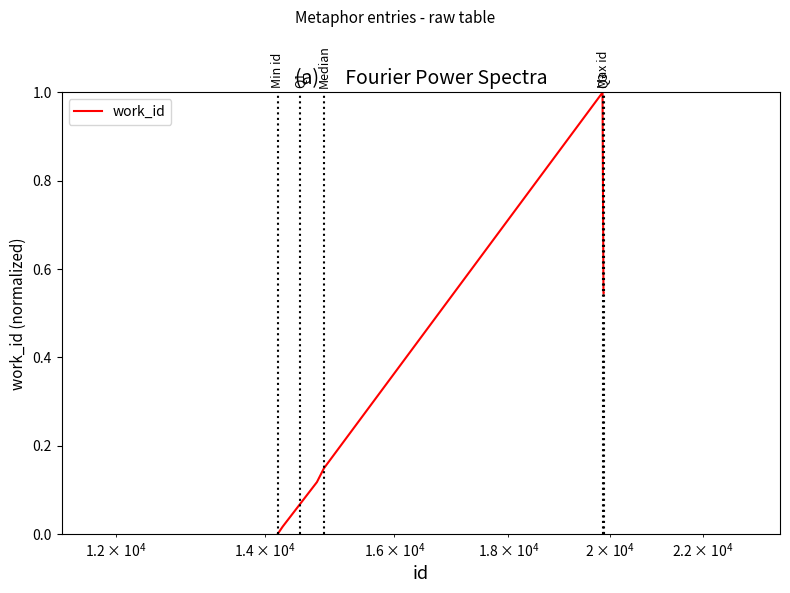

What is the average value?

0.3